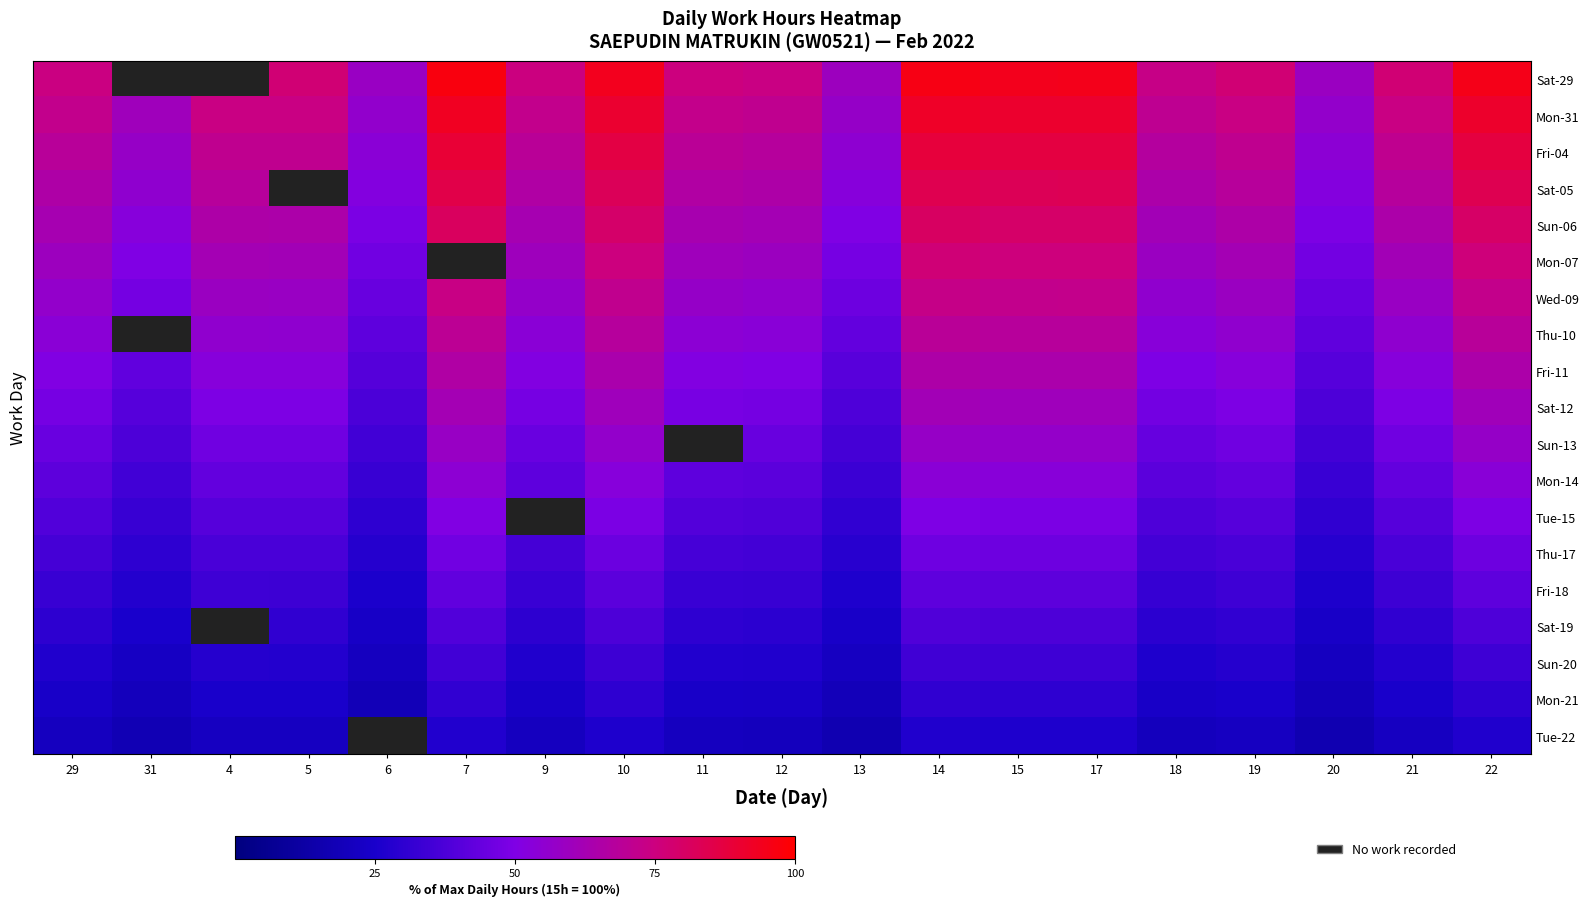

List the series in order of their peak value, lowest first.

Tue-22, Mon-21, Sun-20, Sat-19, Fri-18, Thu-17, Tue-15, Mon-14, Sun-13, Sat-12, Fri-11, Thu-10, Wed-09, Mon-07, Sun-06, Sat-05, Fri-04, Mon-31, Sat-29